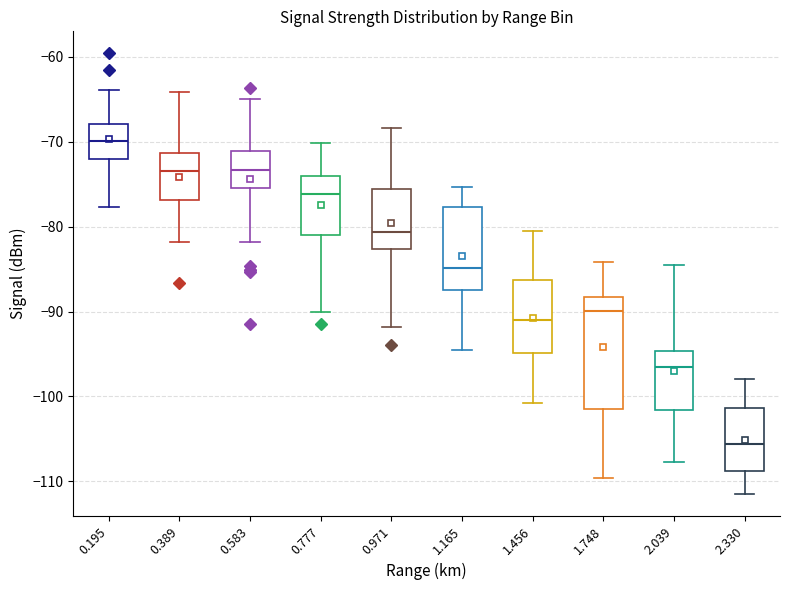

Where does the upper whisker of the box at x = 1.165 end on the y-axis? The values are not printed on the chart, so give them approximately, as read against the axis.

-75